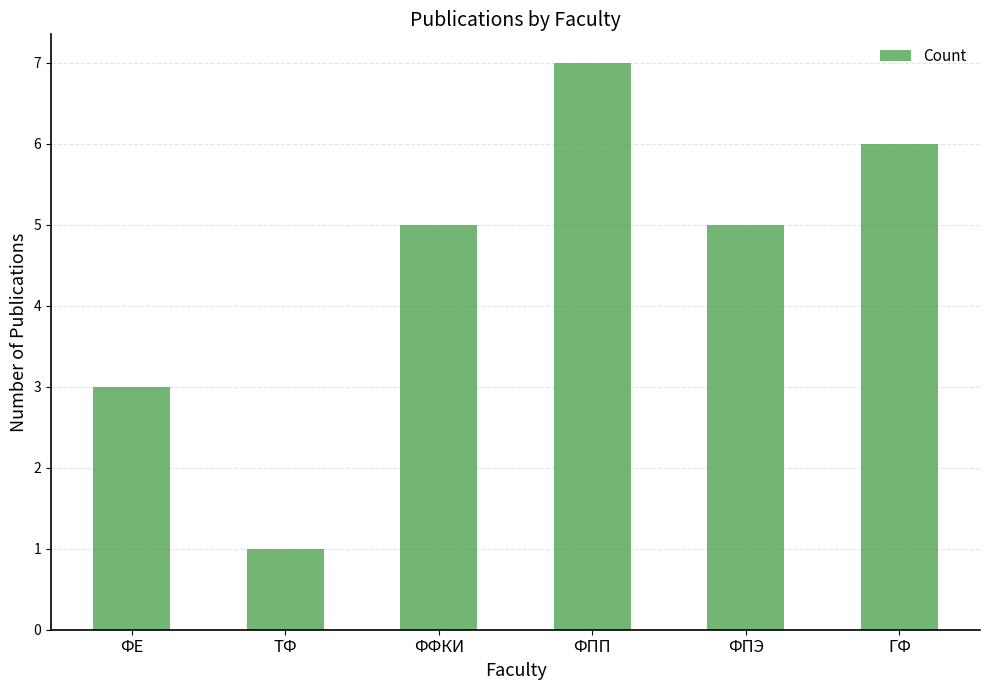

What is the label of the 4th bar from the left?

ФПП